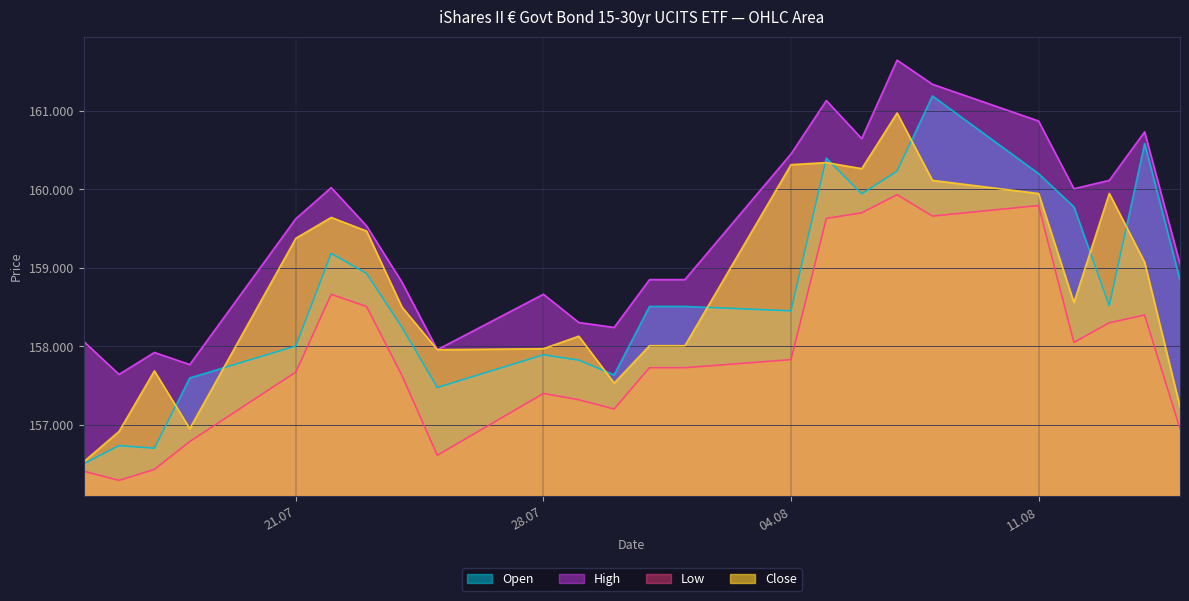

What is the minimum value for Close?

156534